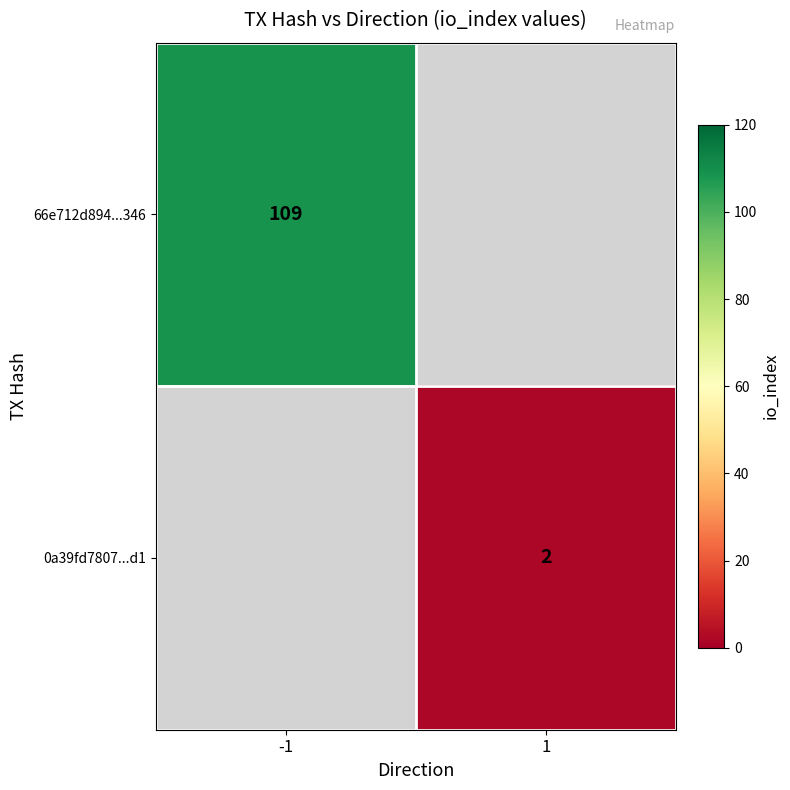

What is the maximum value shown in the chart?

109.0